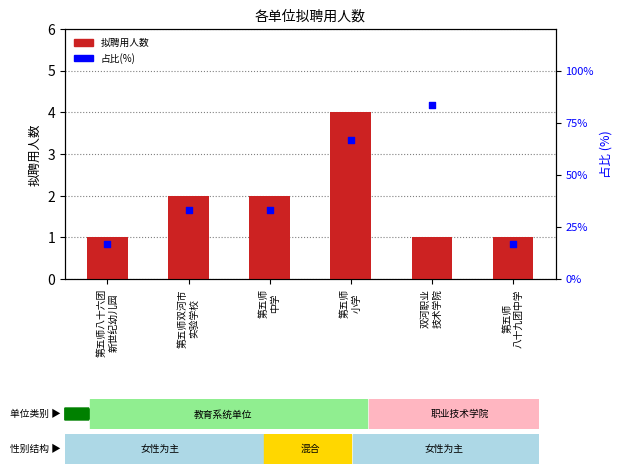

What are all the series names shown in the legend?

拟聘用人数, 占比(%)